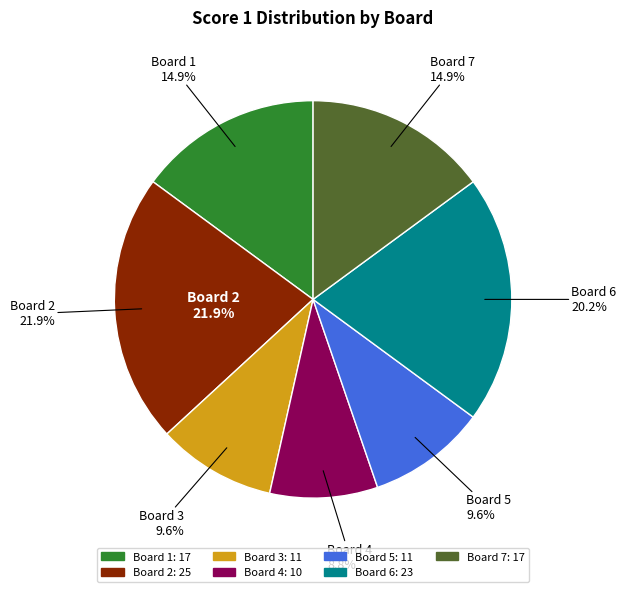

To the nearest percent, what is the difference between the Board 5 and Board 4 slice percentages?

1%